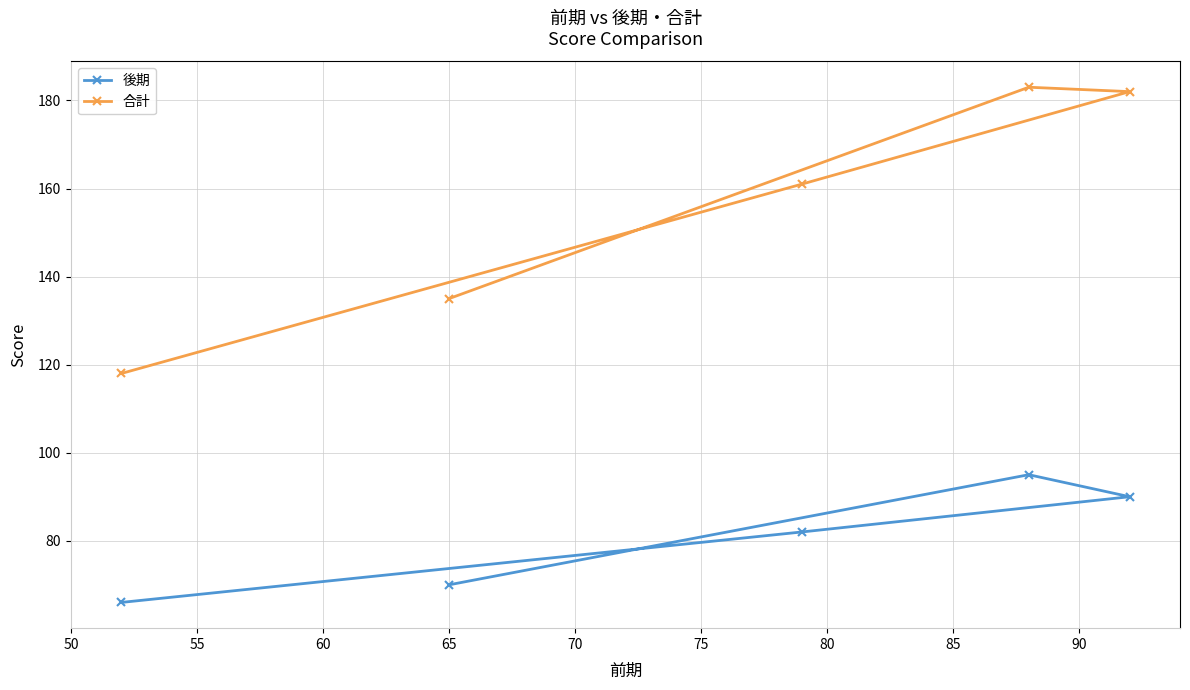

What is the minimum value shown in the chart?

66